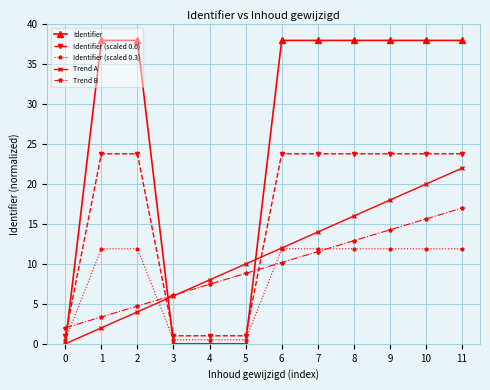

How many times do Trend A and Trend B cross each other?

1